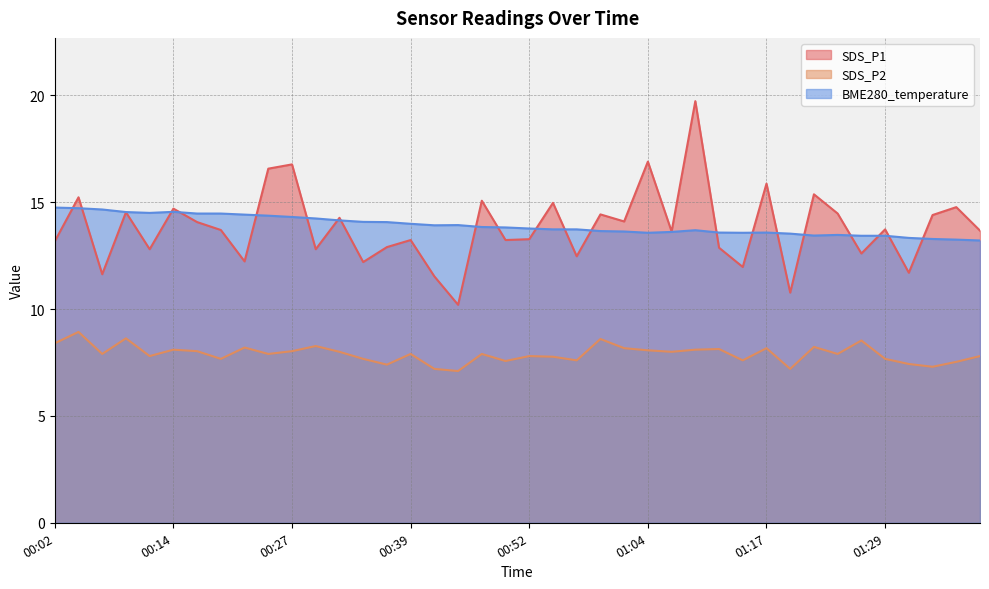

Is it true that SDS_P1 equals 17.1 at 00:12?

False